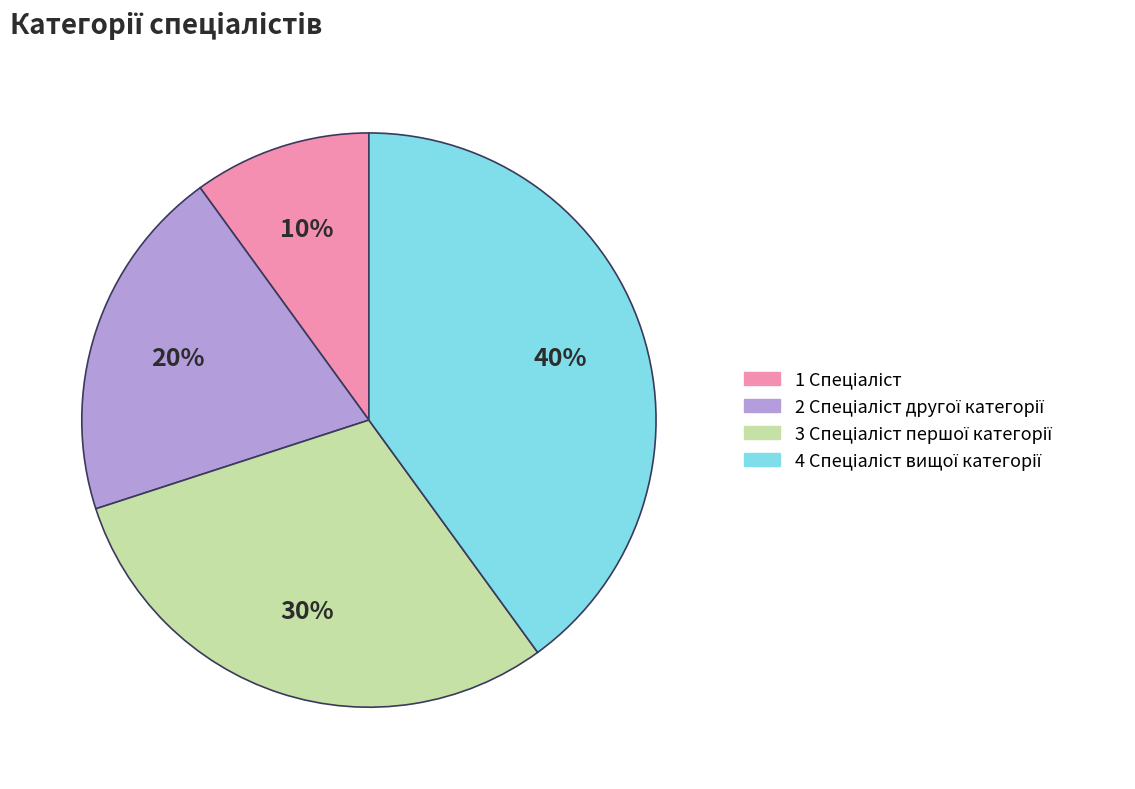

How many segments does this pie chart have?

4